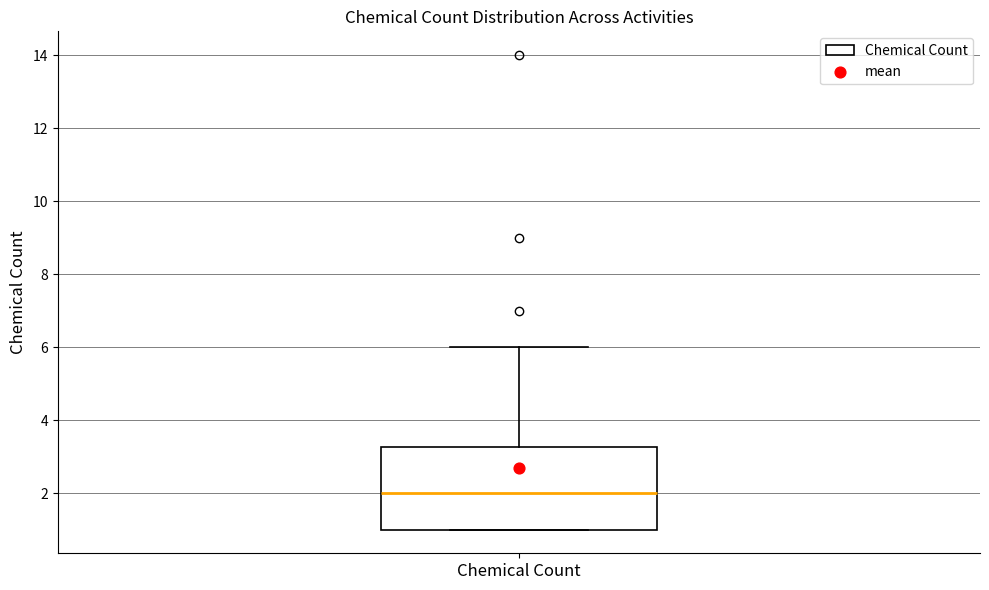

Read this box plot against the y-axis: the position of the median line, the range covered by the box, and the ends of both whiskers. The values are not printed on the chart, so give them approximately, as read against the axis.

median 2.0, box 1.0 to 3.2, whiskers 1.0 to 6.0